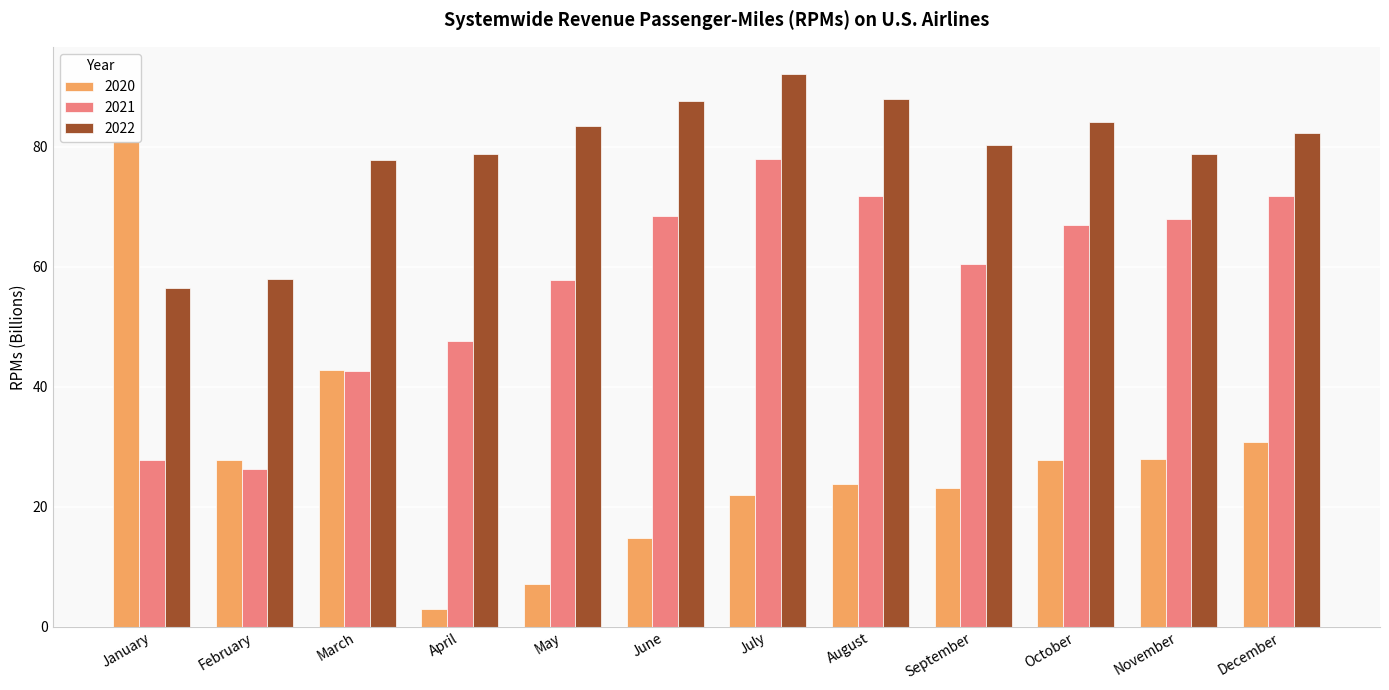

The 2020 series shows 27.9 at October. True or false?

True